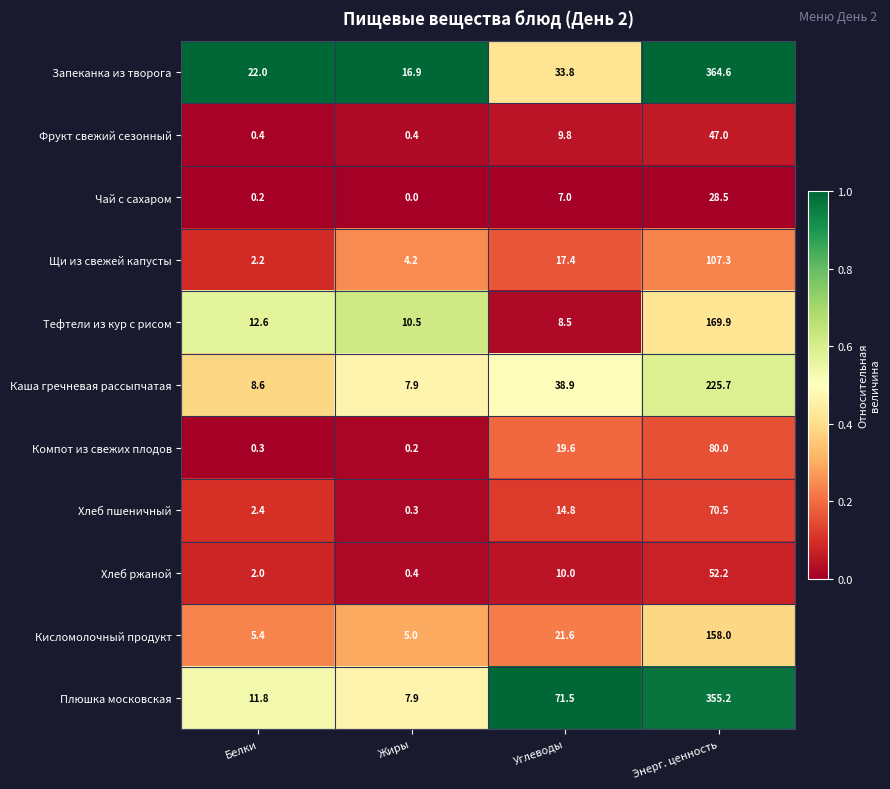

What is the greatest value displayed?

364.6